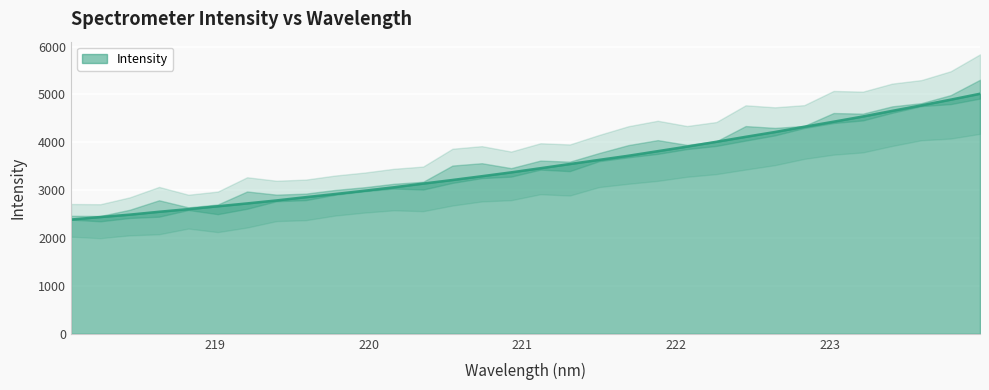

Is it true that the value at 223.5987 is 6400.6?

False